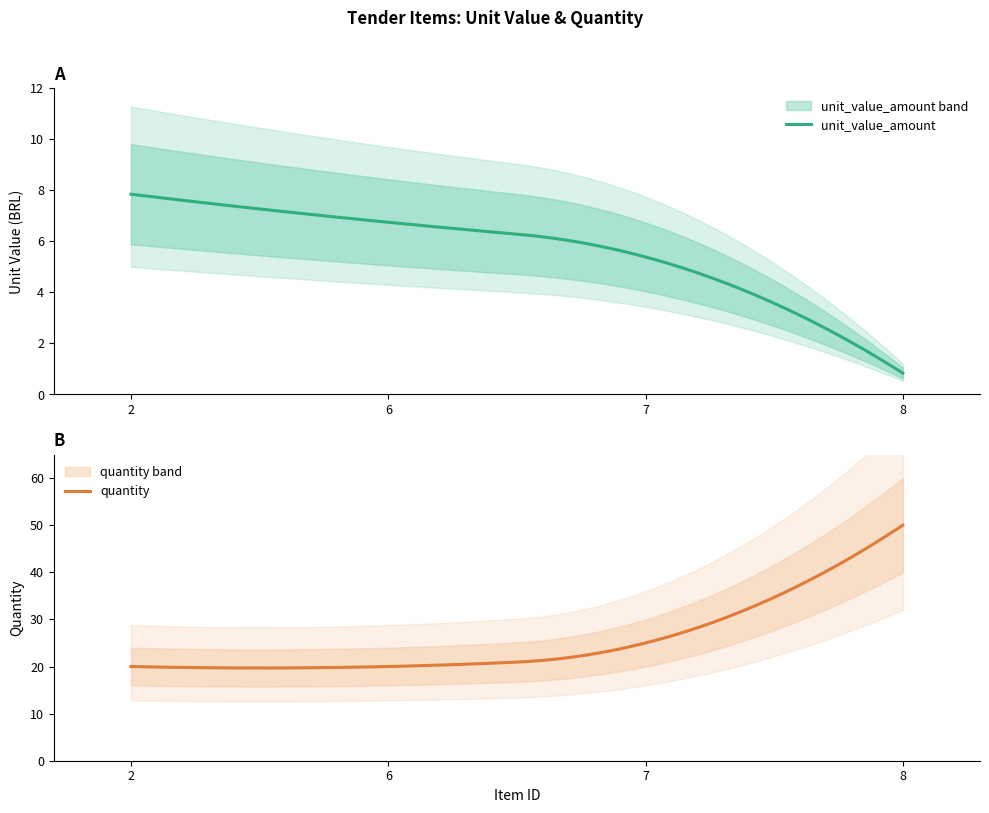

True or false: quantity has a value of 4.3 at 2.

False